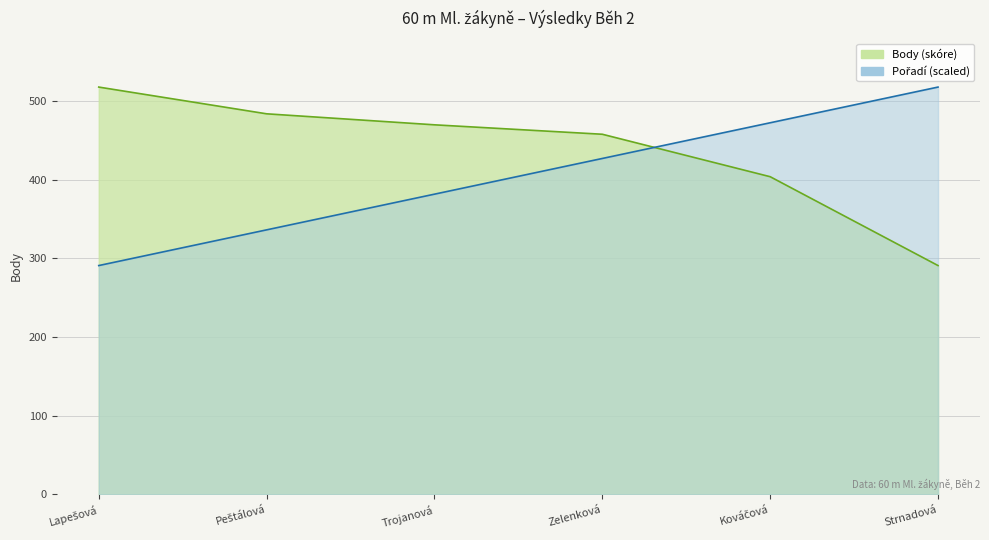

Which series ends up on top after the final intersection of Body and Pořadí?

Pořadí